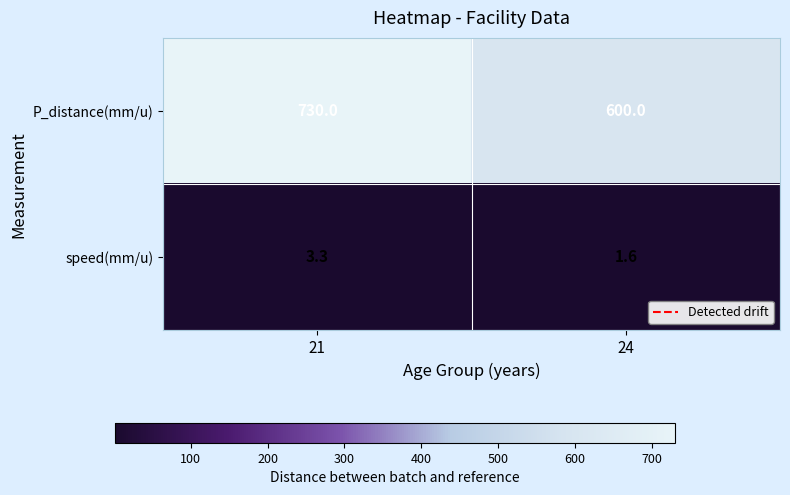

List the series in order of their overall mean, highest first.

P_distance(mm/u), speed(mm/u)